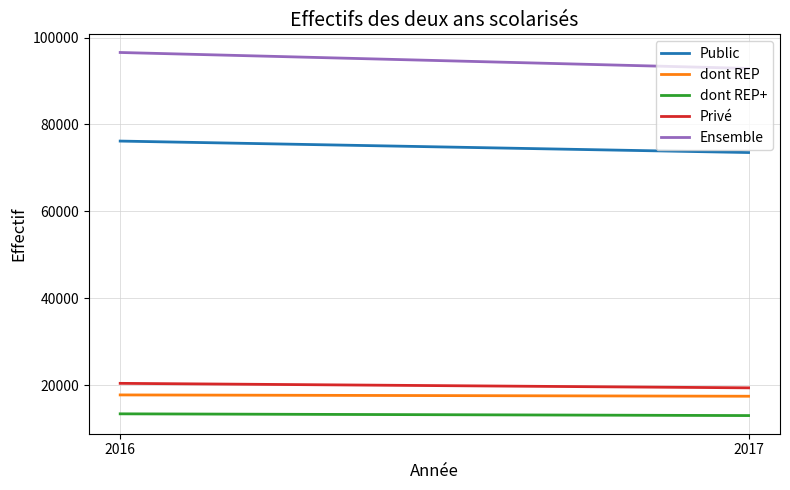

At 2016, list the series in order from largest to smallest.

Ensemble, Public, Privé, dont REP, dont REP+